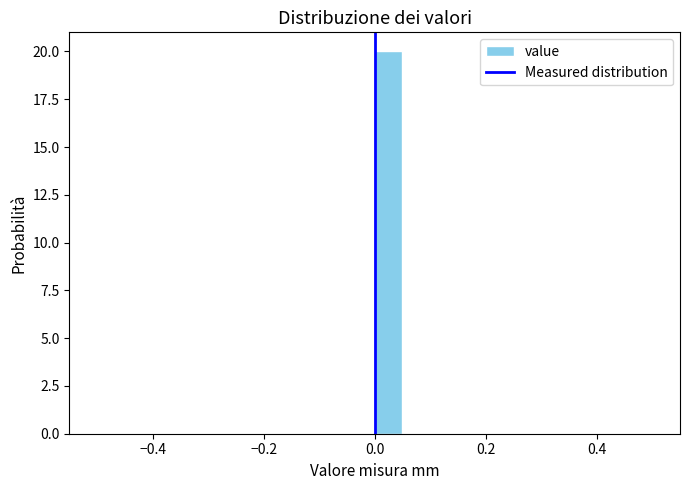

Around what value on the x-axis is the tallest bar? Give the approximate position of its centre, as read against the axis.

0.02